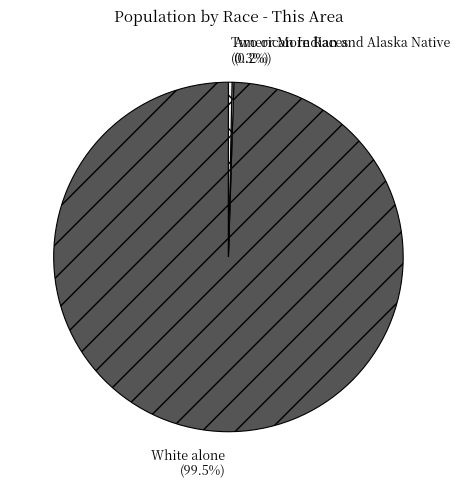

To the nearest percent, what is the average slice percentage?

33%